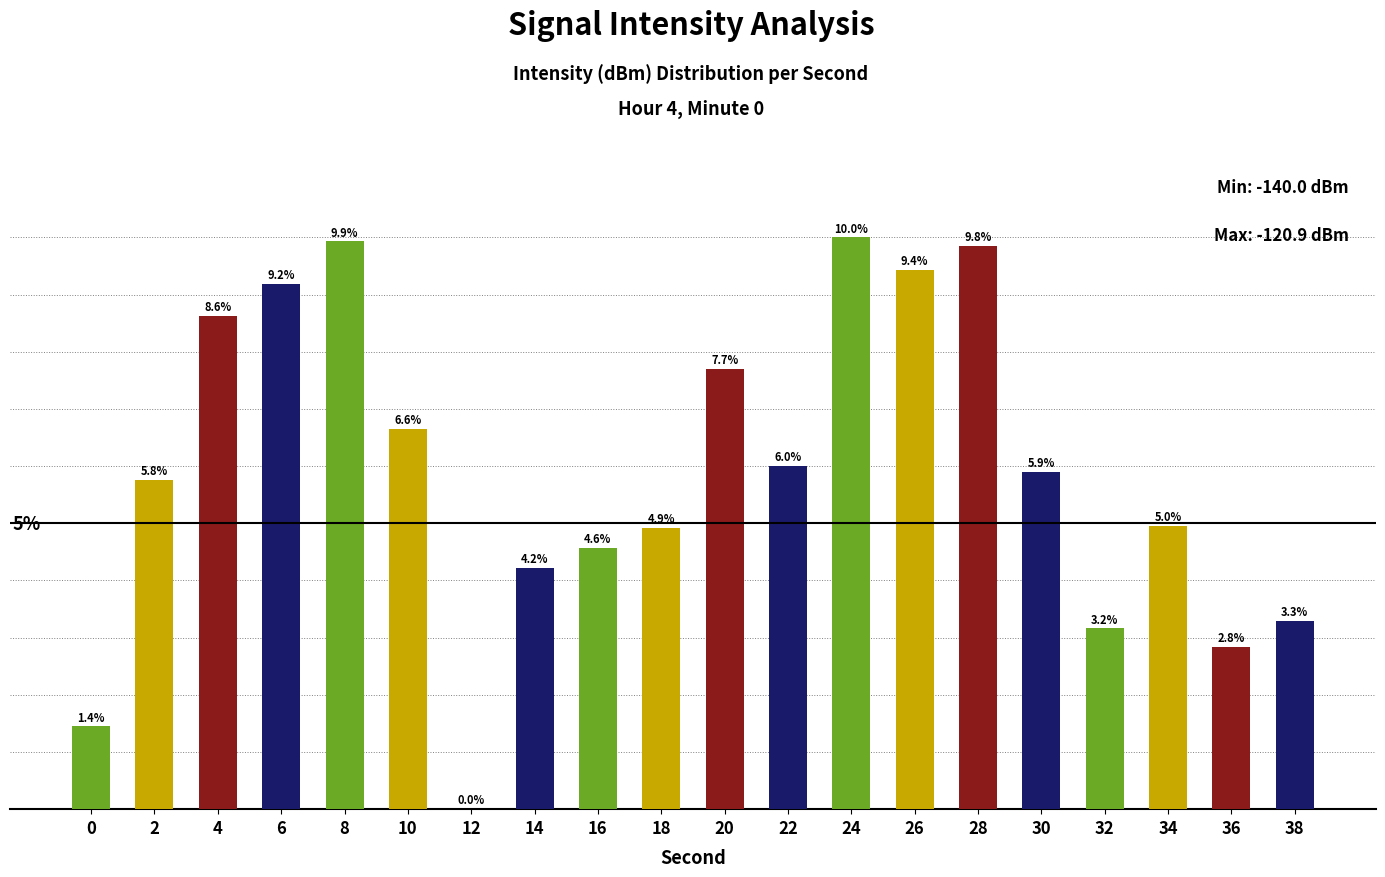

What is the sum of the values at 20 and 16?

12.3